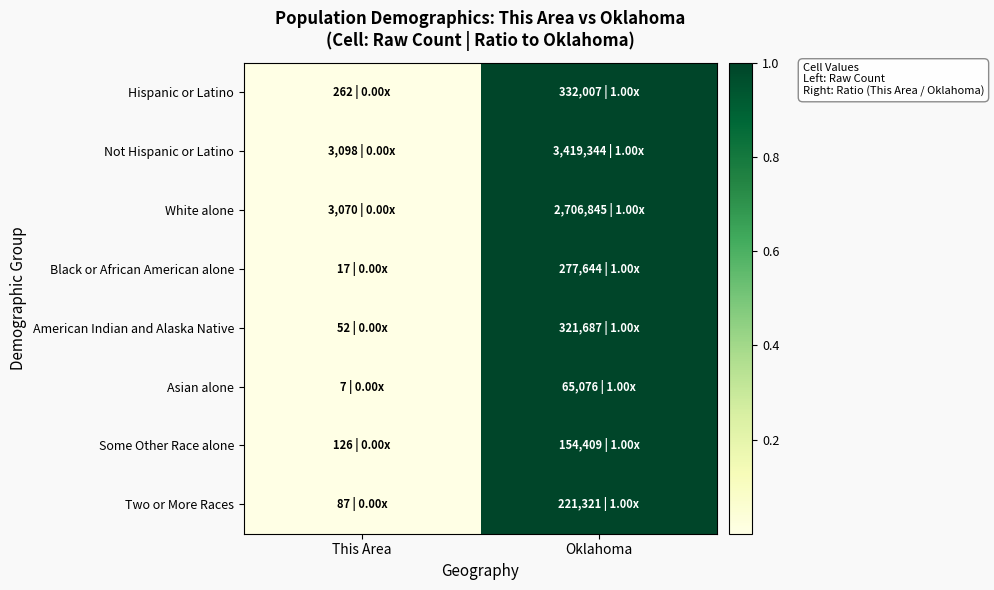

What is the maximum value shown in the chart?

1.0